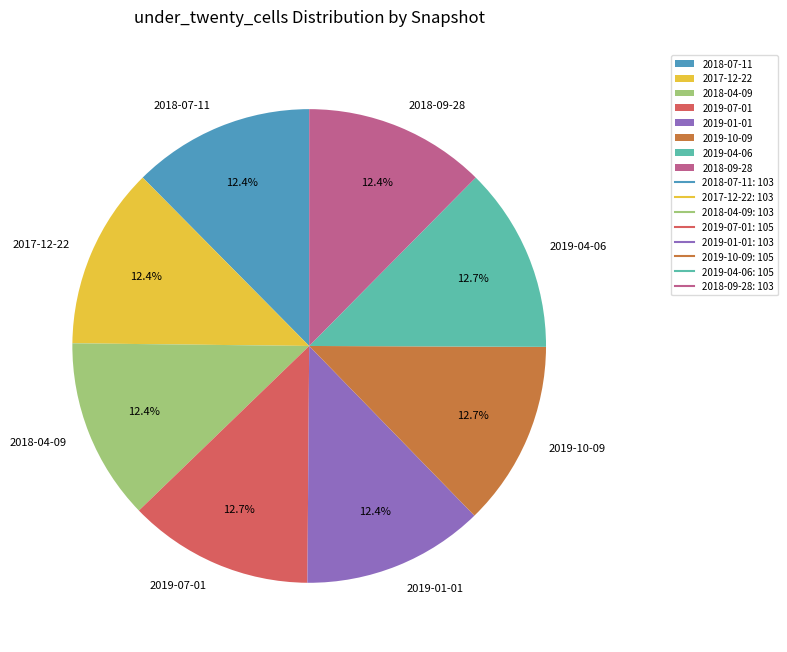

To the nearest percent, what percentage of the pie is 2018-09-28?

12%